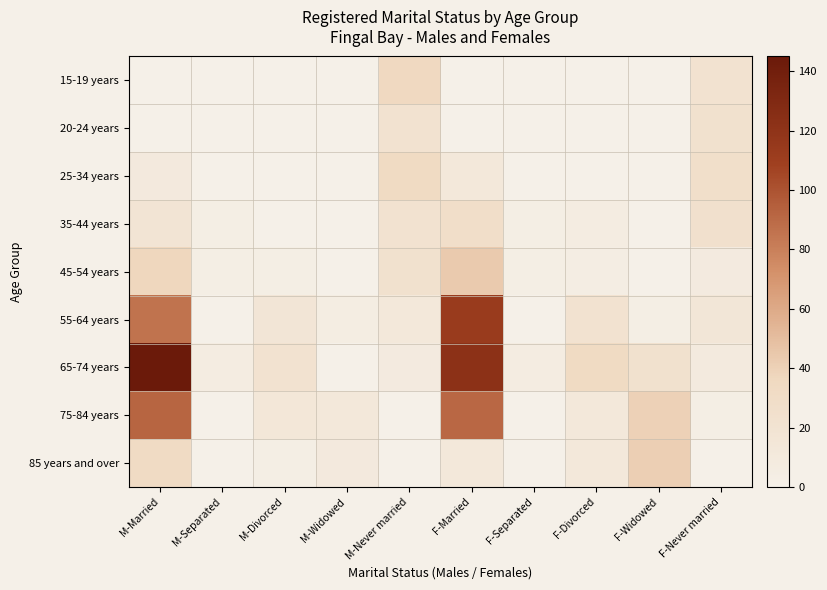

What is the spread (max minus min) of values at F-Widowed?

41